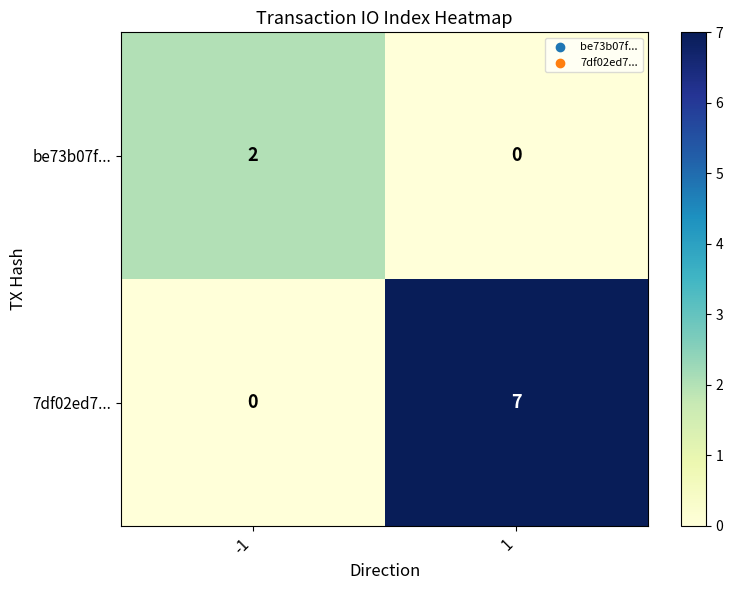

At which category does the chart reach its peak across all series?

1